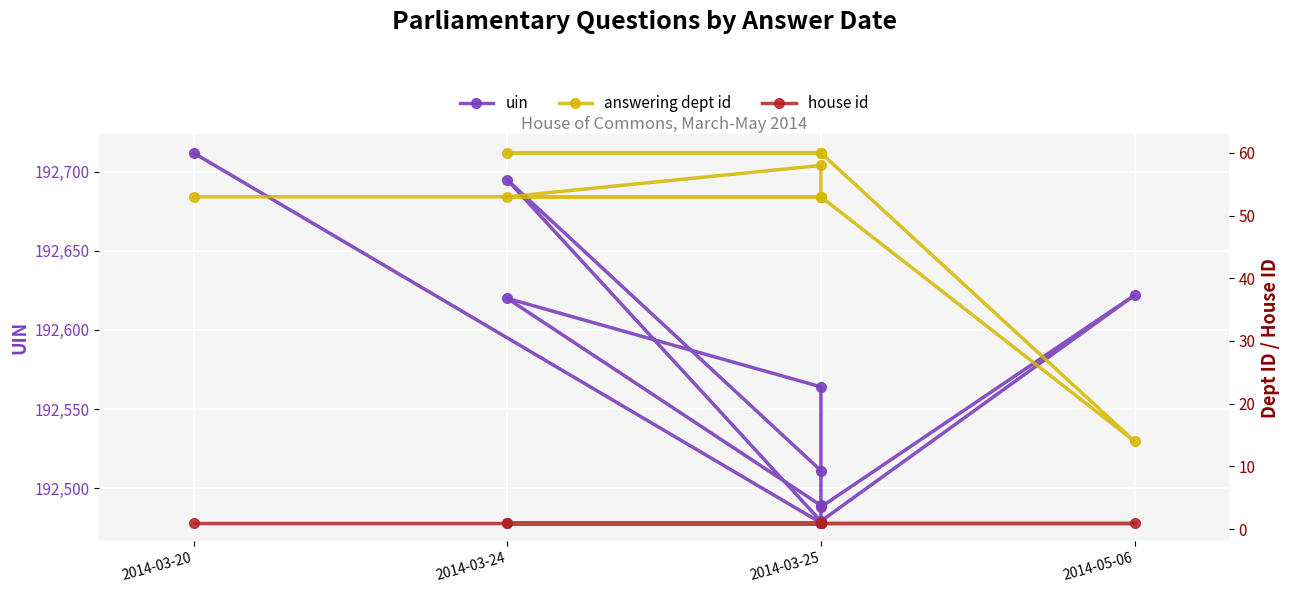

Is it true that house id equals 1 at 2014-03-20?

True